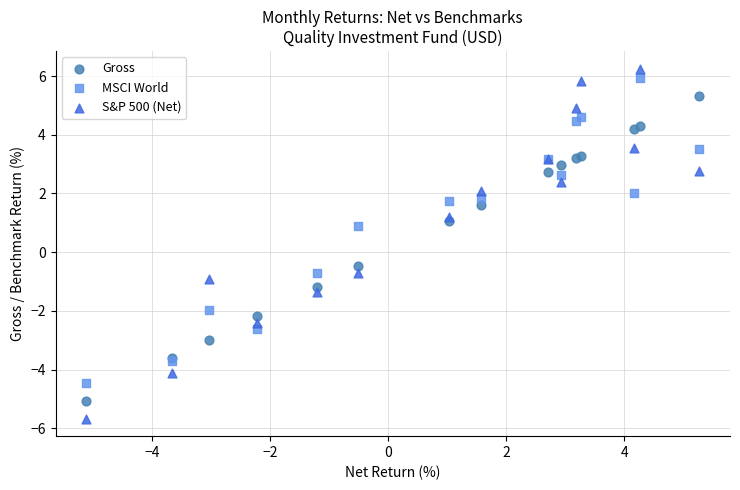

Which series has the widest spread of Y values?

S&P 500 (Net)